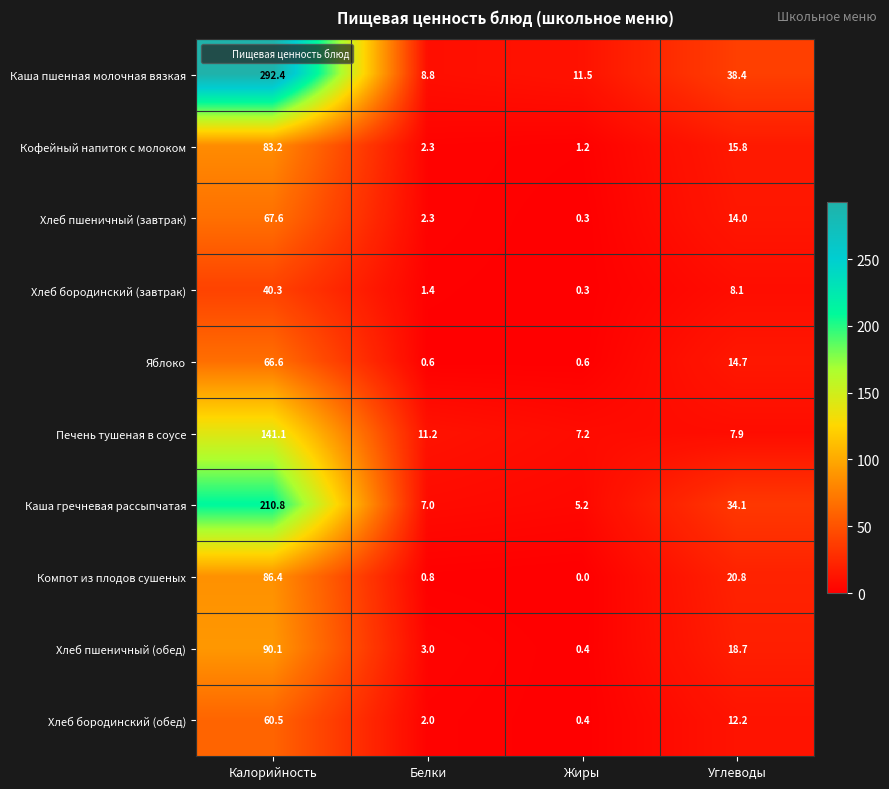

List the labels in order of Компот из плодов сушеных value, largest first.

Калорийность, Углеводы, Белки, Жиры